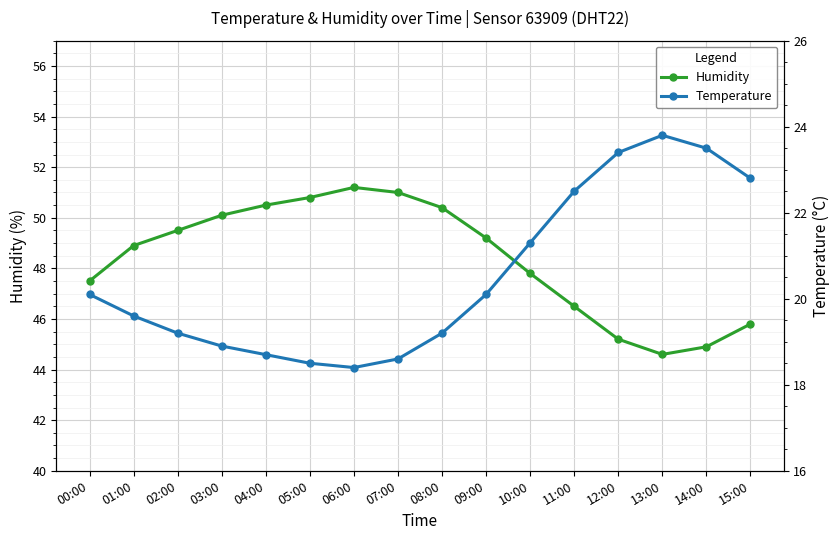

Reading left to right, extract all data points from this chart.

Humidity: 00:00=47.5	01:00=48.9	02:00=49.5	03:00=50.1	04:00=50.5	05:00=50.8	06:00=51.2	07:00=51.0	08:00=50.4	09:00=49.2	10:00=47.8	11:00=46.5	12:00=45.2	13:00=44.6	14:00=44.9	15:00=45.8
Temperature: 00:00=20.1	01:00=19.6	02:00=19.2	03:00=18.9	04:00=18.7	05:00=18.5	06:00=18.4	07:00=18.6	08:00=19.2	09:00=20.1	10:00=21.3	11:00=22.5	12:00=23.4	13:00=23.8	14:00=23.5	15:00=22.8